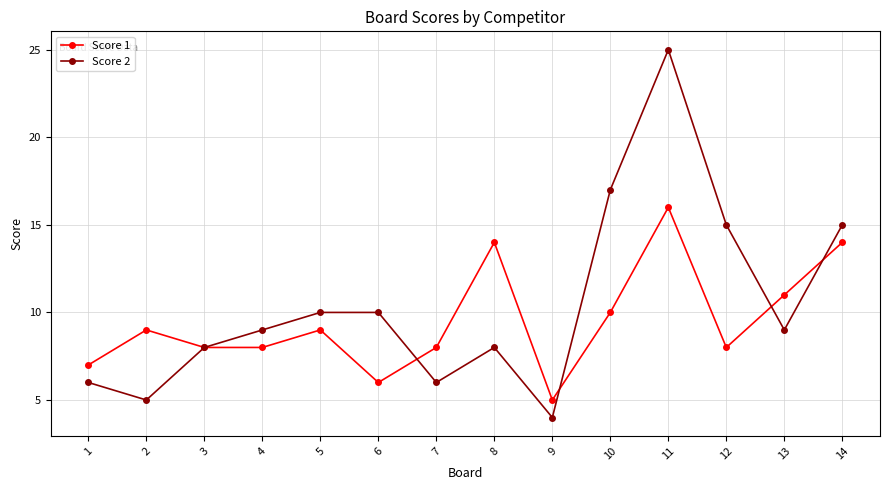

Rank the series at 8 from lowest to highest value.

Score 2, Score 1